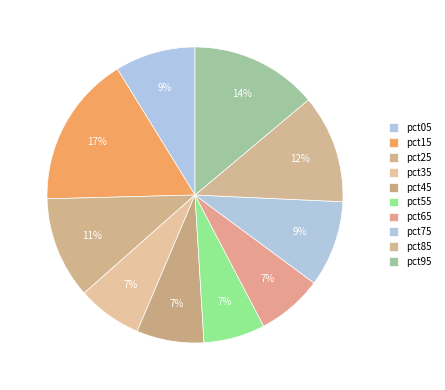

Does pct65 account for over 50% of the chart?

No